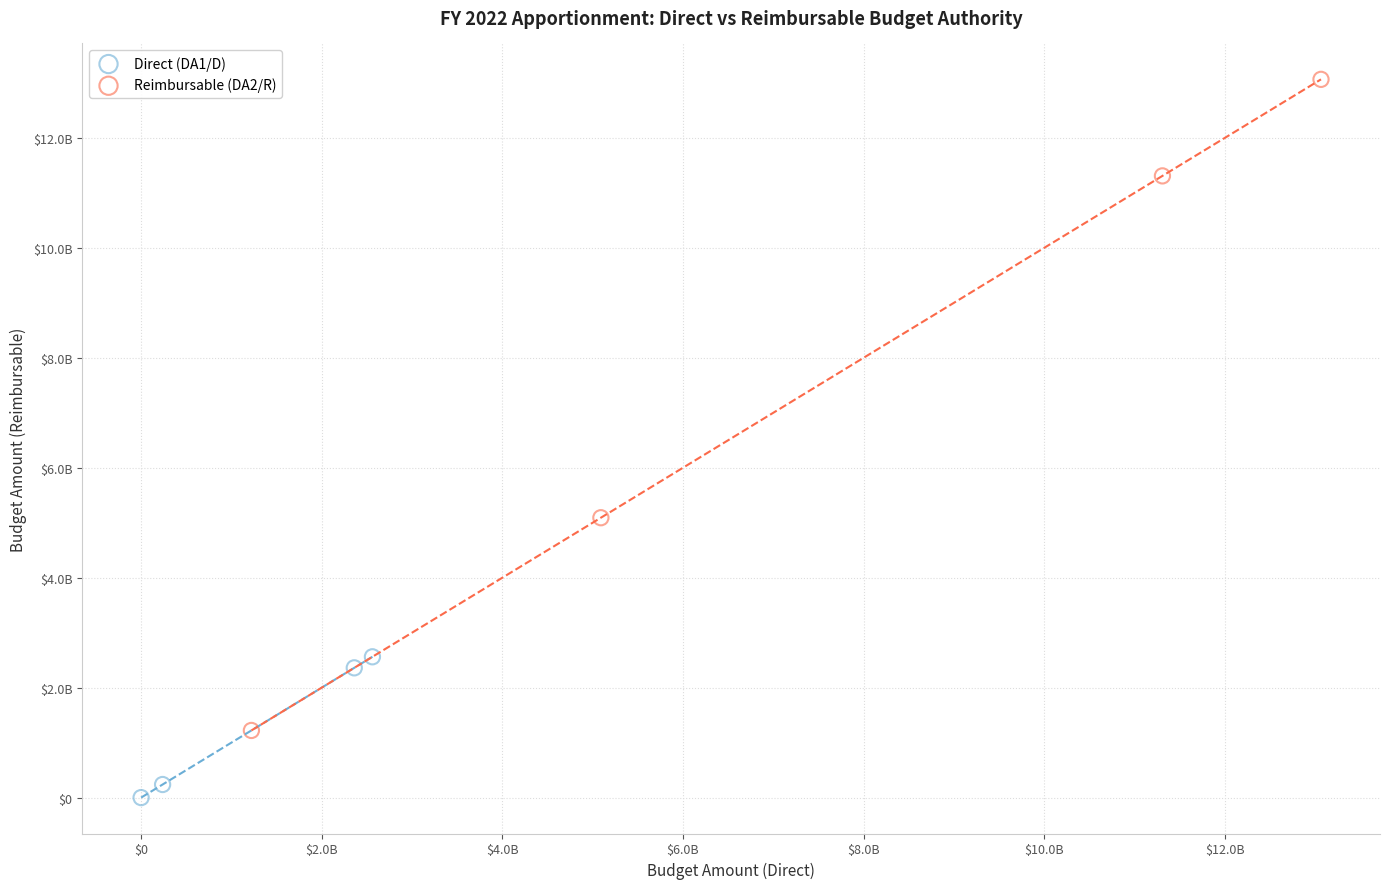

Which series reaches the minimum Y coordinate?

Direct (DA1/D)